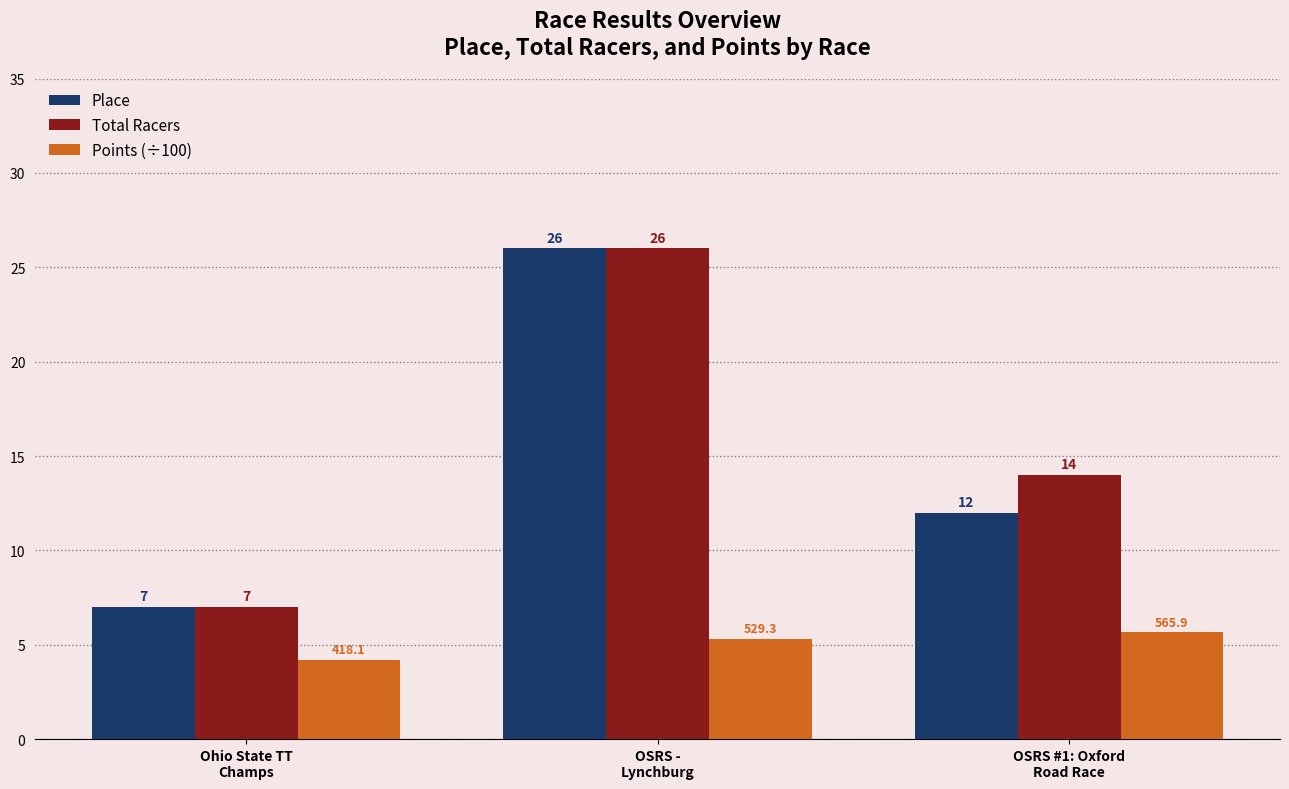

Count the Total Racers values in the range 7 to 26.

3